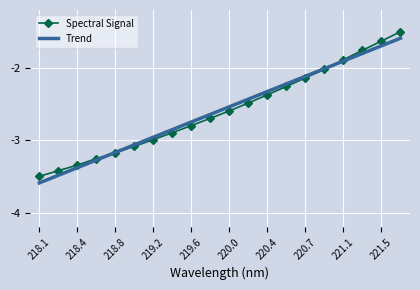

What is the difference between the maximum and minimum values in the Trend series?

2.0